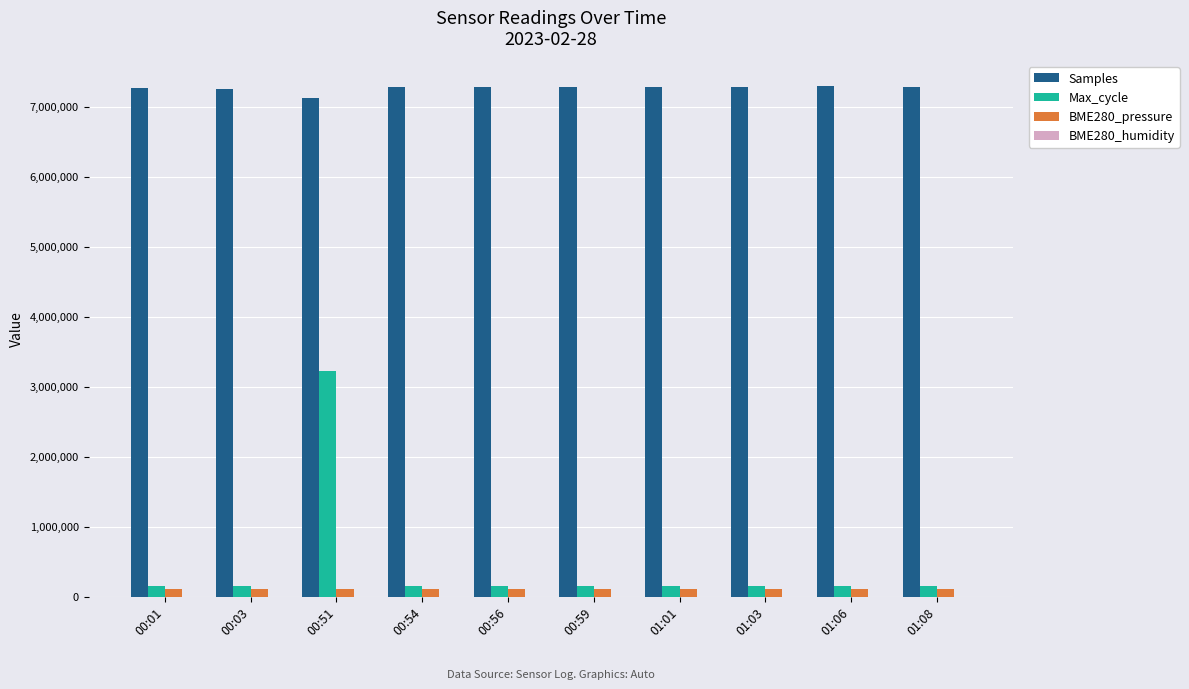

What is the highest value of the Samples series?

7290142.0